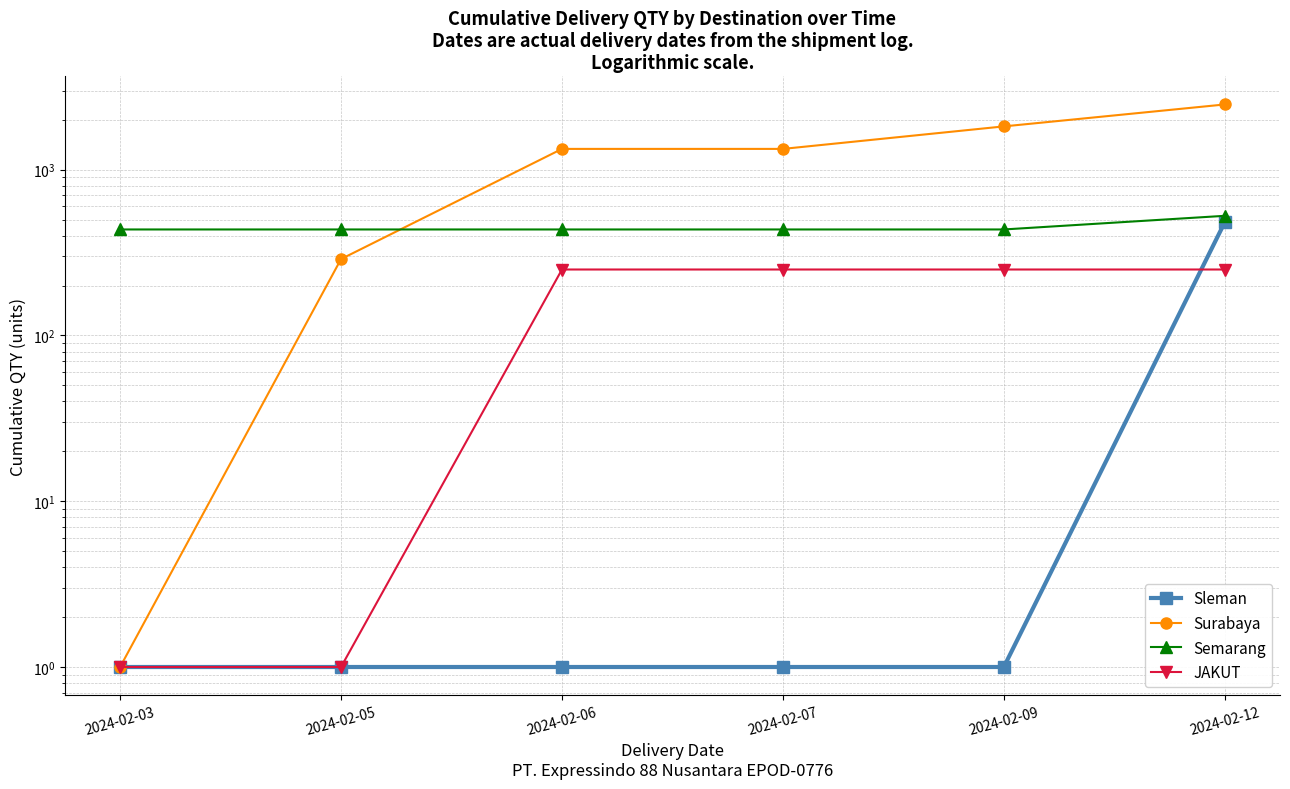

The value of JAKUT at 2024-02-06 is 250. True or false?

True